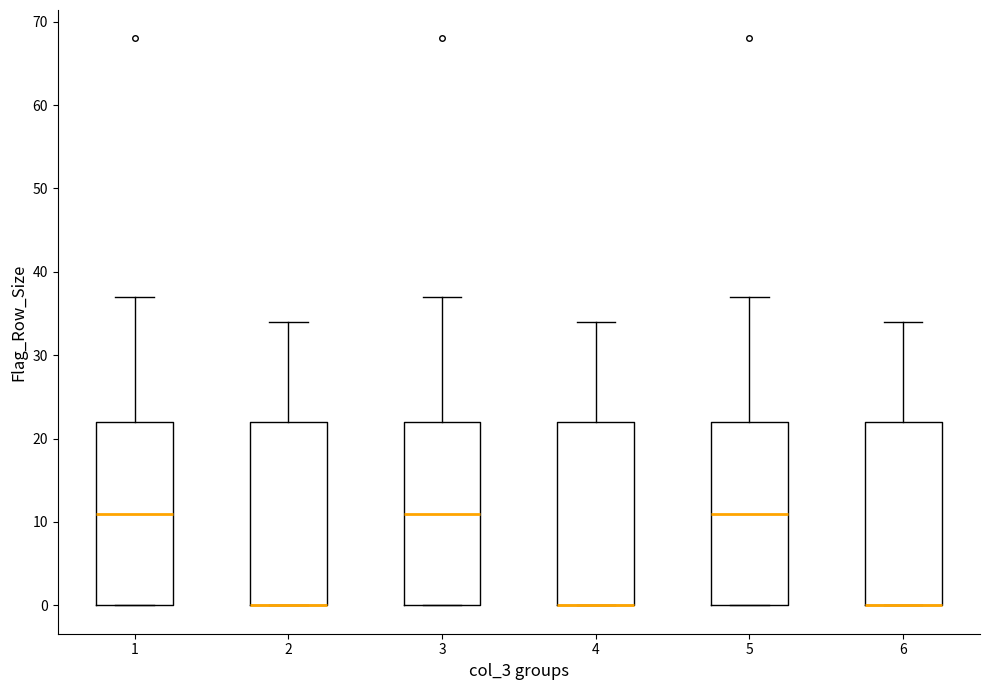

Where is the upper edge of the box at x = 4 on the y-axis? The values are not printed on the chart, so give them approximately, as read against the axis.

22